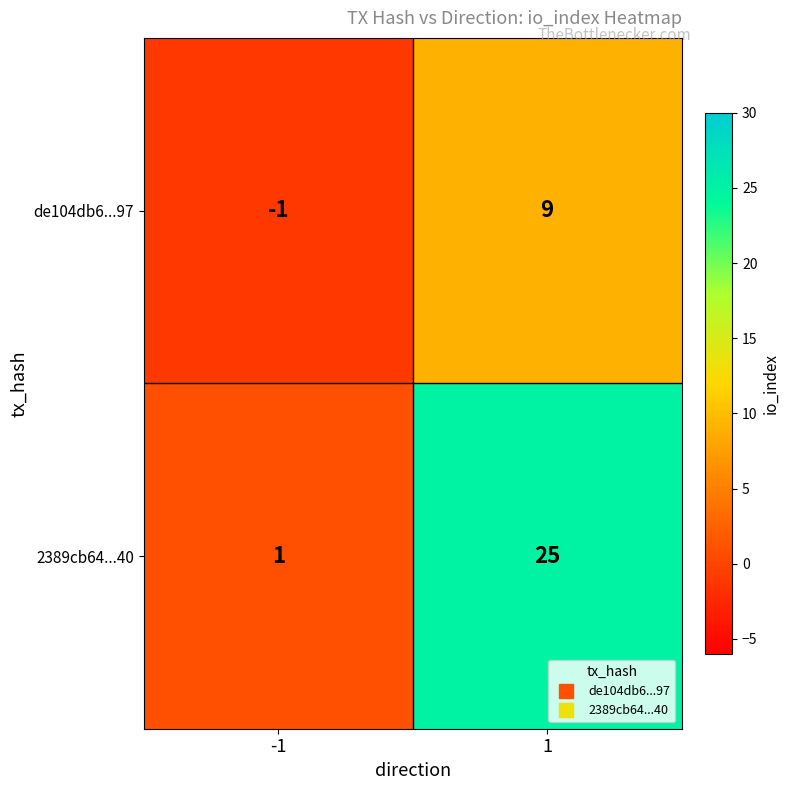

At 1, list the series in order from largest to smallest.

2389cb64...40, de104db6...97